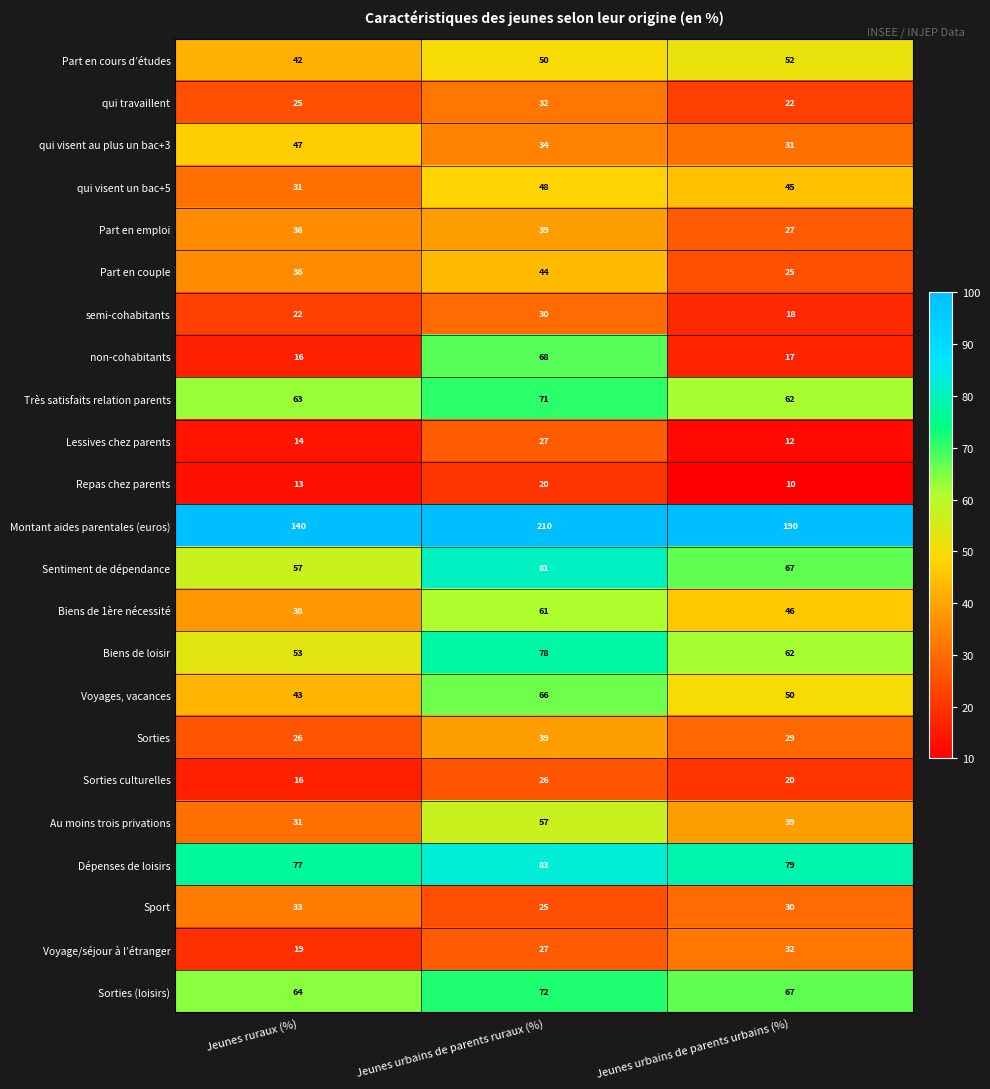

Rank the categories by Repas chez parents value from lowest to highest.

Jeunes urbains de parents urbains (%), Jeunes ruraux (%), Jeunes urbains de parents ruraux (%)